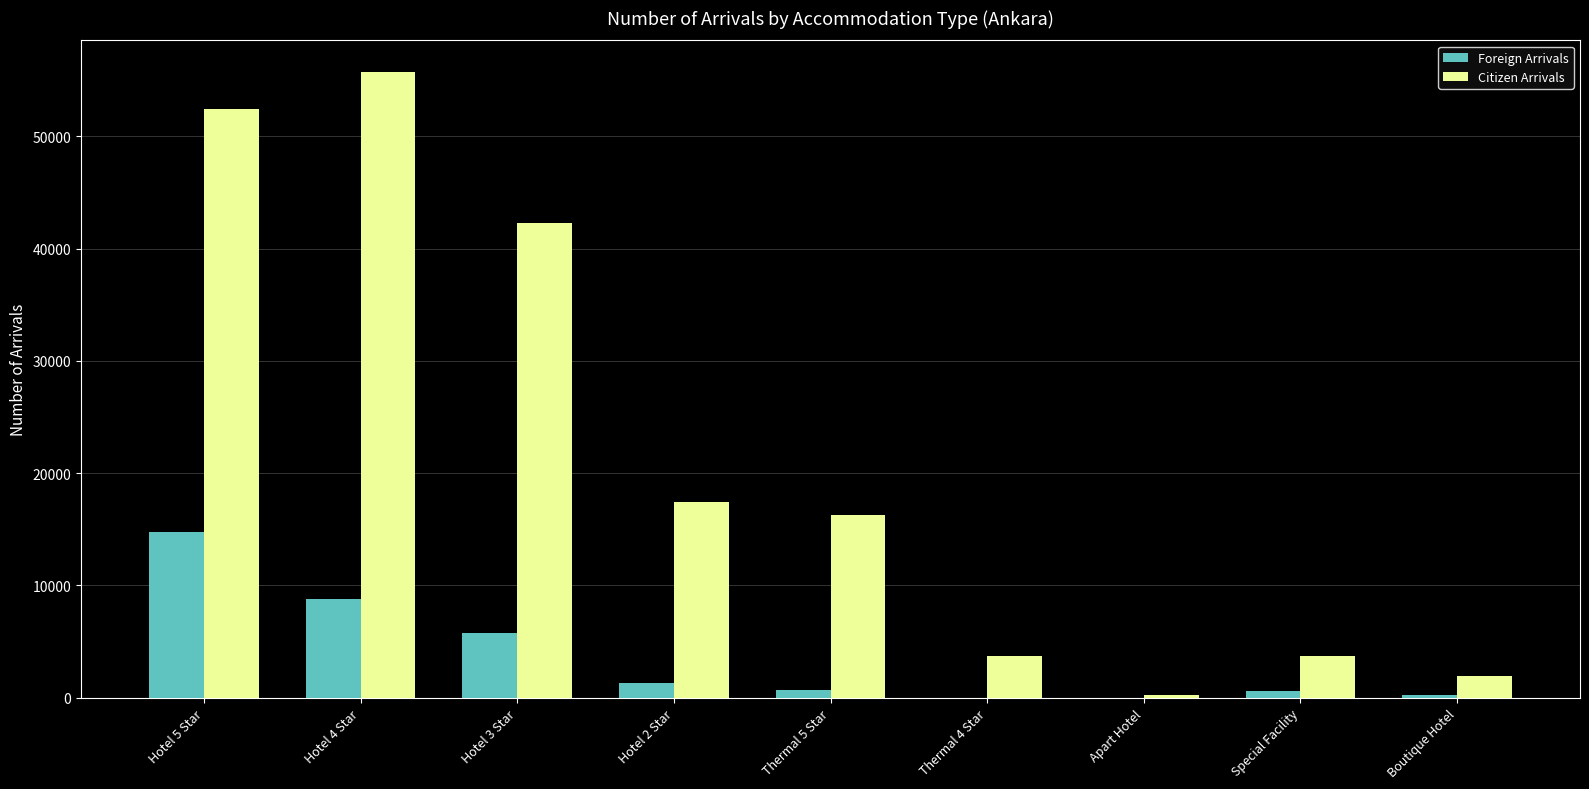

What are all the series names shown in the legend?

Foreign Arrivals, Citizen Arrivals